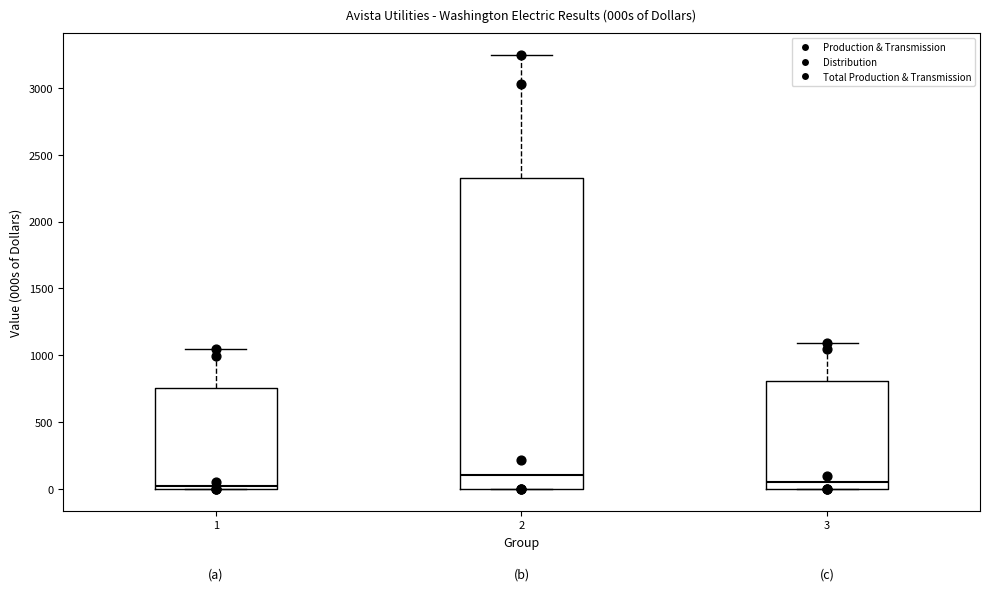

Reading left to right, read every box against the y-axis: the position of its median line, the range the box covers, and the ends of its whiskers. The values are not printed on the chart, so give them approximately, as read against the axis.

1: median 50, box 0 to 750, whiskers 0 to 1050
2: median 100, box 0 to 2350, whiskers 0 to 3250
3: median 50, box 0 to 800, whiskers 0 to 1100